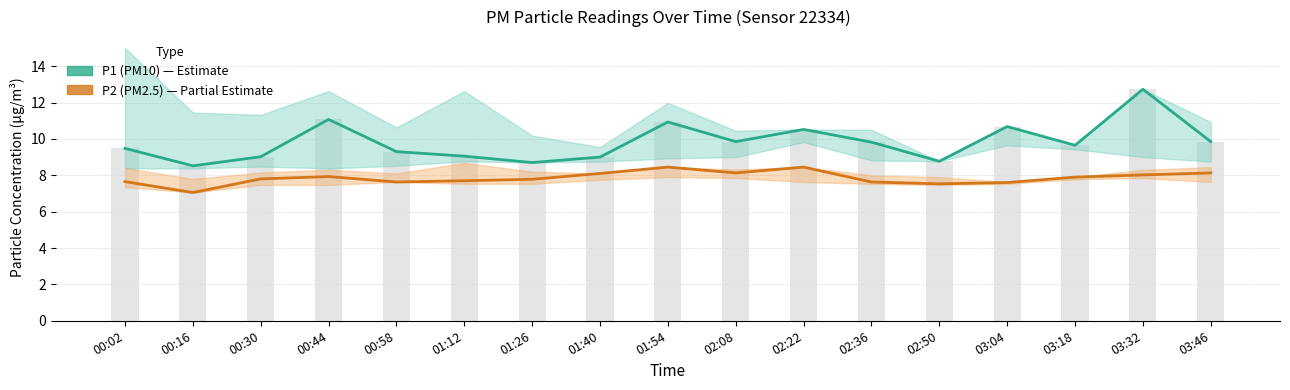

Which series changed the most between 01:26 and 03:32?

P1 (PM10)